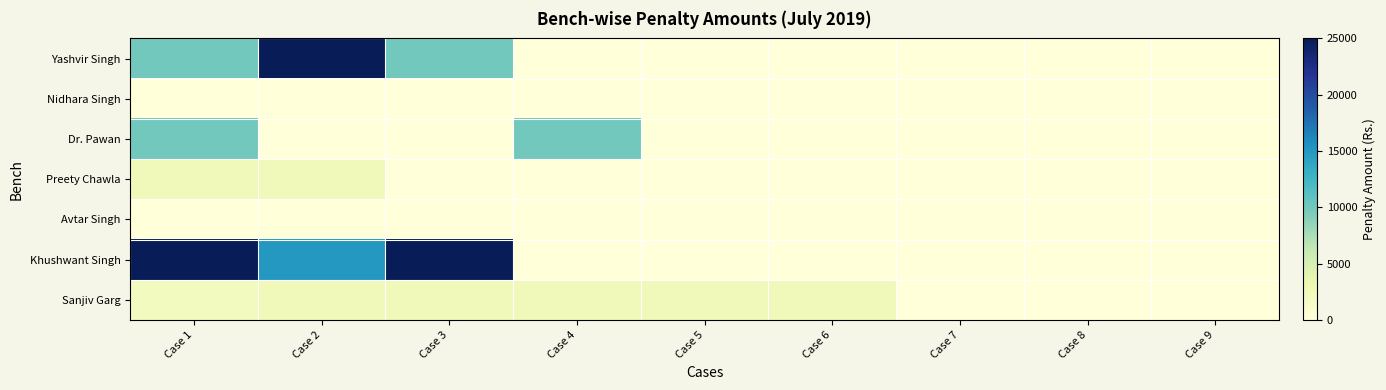

Reading left to right, extract all data points from this chart.

Yashvir Singh: Case 1=10000	Case 2=25000	Case 3=10000	Case 4=0	Case 5=0	Case 6=0	Case 7=0	Case 8=0	Case 9=0
Nidhara Singh: Case 1=0	Case 2=0	Case 3=0	Case 4=0	Case 5=0	Case 6=0	Case 7=0	Case 8=0	Case 9=0
Dr. Pawan: Case 1=10000	Case 2=0	Case 3=0	Case 4=10000	Case 5=0	Case 6=0	Case 7=0	Case 8=0	Case 9=0
Preety Chawla: Case 1=2500	Case 2=2500	Case 3=0	Case 4=0	Case 5=0	Case 6=0	Case 7=0	Case 8=0	Case 9=0
Avtar Singh: Case 1=0	Case 2=0	Case 3=0	Case 4=0	Case 5=0	Case 6=0	Case 7=0	Case 8=0	Case 9=0
Khushwant Singh: Case 1=25000	Case 2=15000	Case 3=25000	Case 4=0	Case 5=0	Case 6=0	Case 7=0	Case 8=0	Case 9=0
Sanjiv Garg: Case 1=2000	Case 2=2500	Case 3=2500	Case 4=2500	Case 5=2500	Case 6=2500	Case 7=0	Case 8=0	Case 9=0